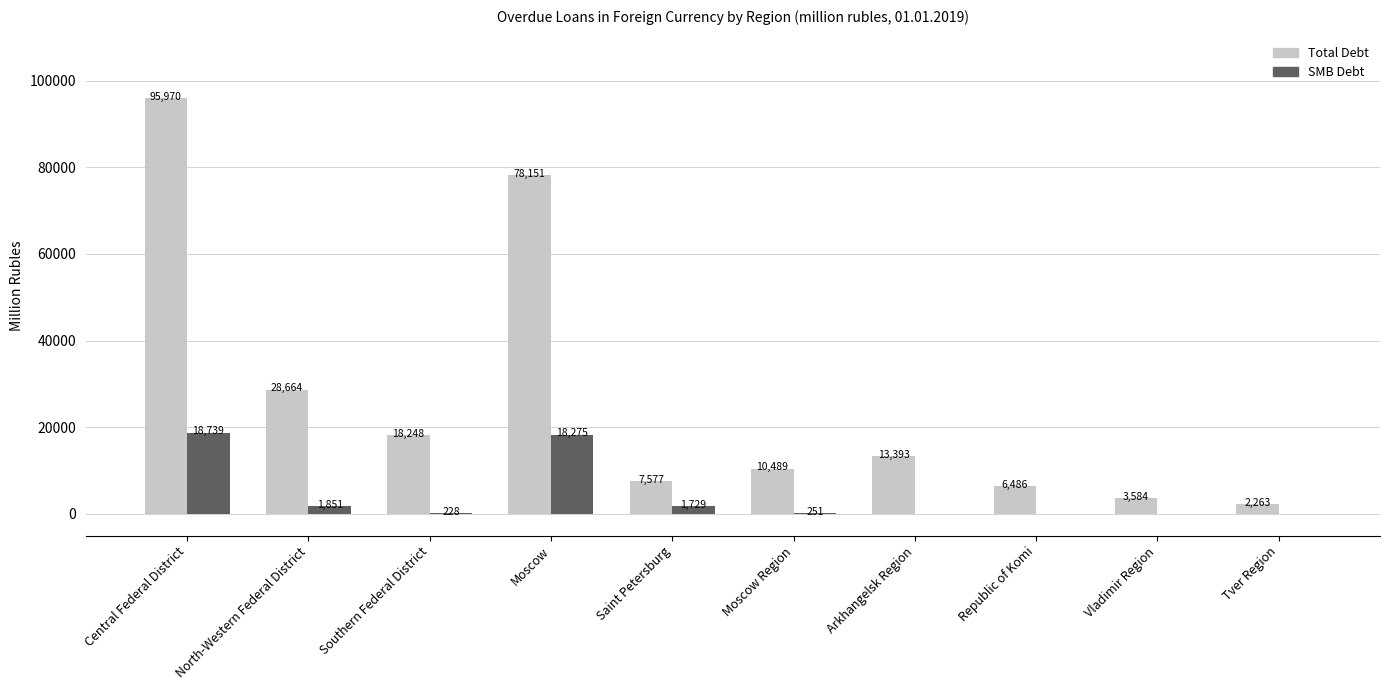

Which series has the largest total across all categories?

Total Debt